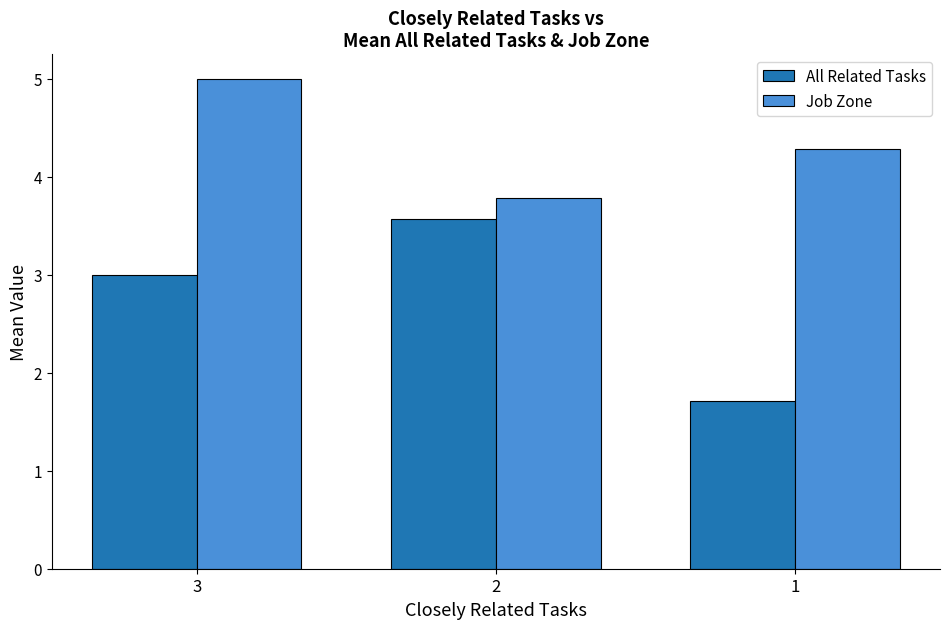

List the series in order of their overall mean, lowest first.

All Related Tasks, Job Zone